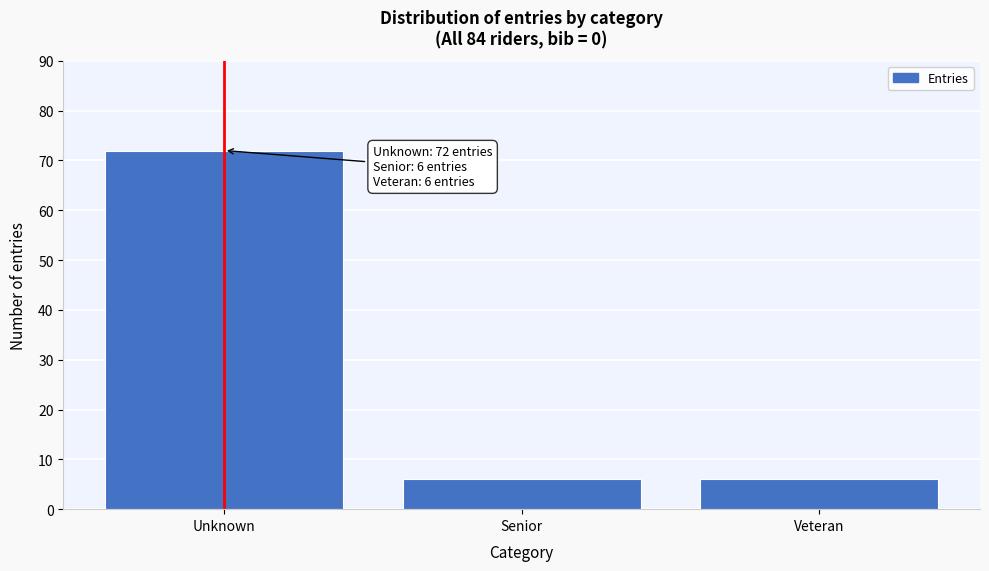

Reading right to left, extract all data points from this chart.

Veteran=6	Senior=6	Unknown=72